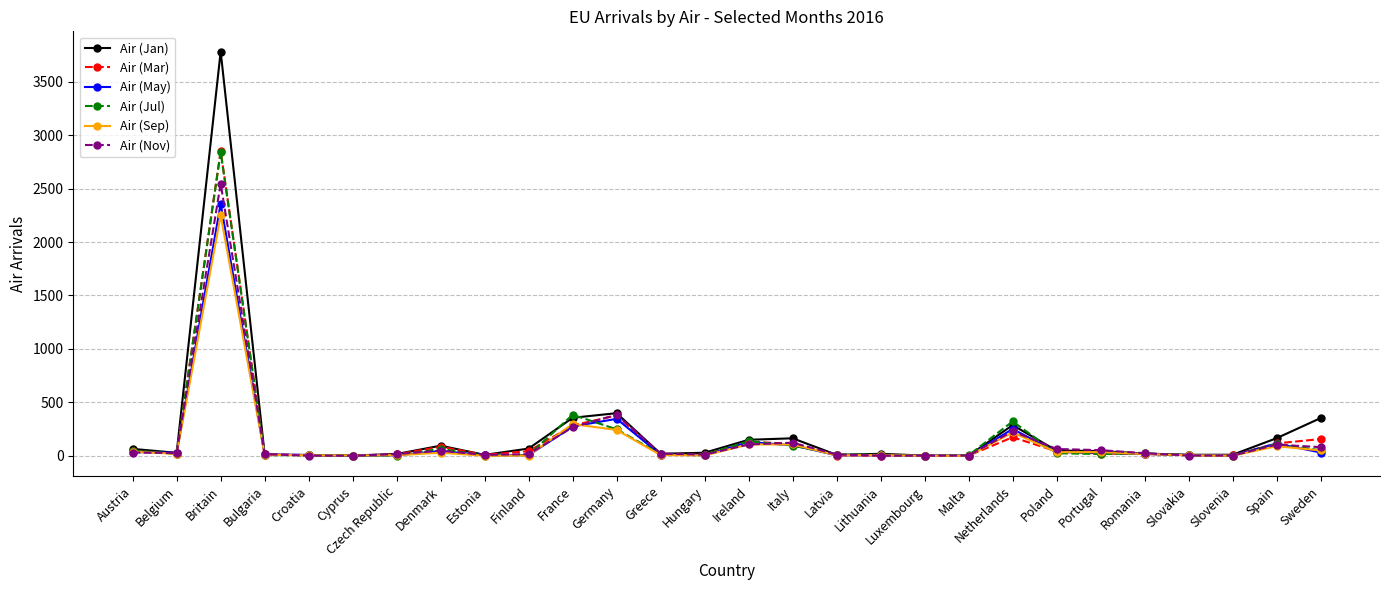

What is the greatest value displayed?

3782